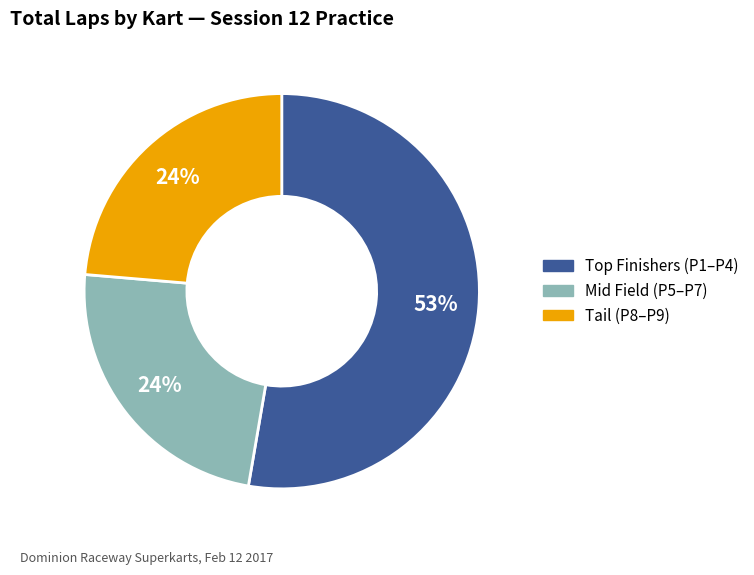

To the nearest percent, what is the average slice percentage?

33%